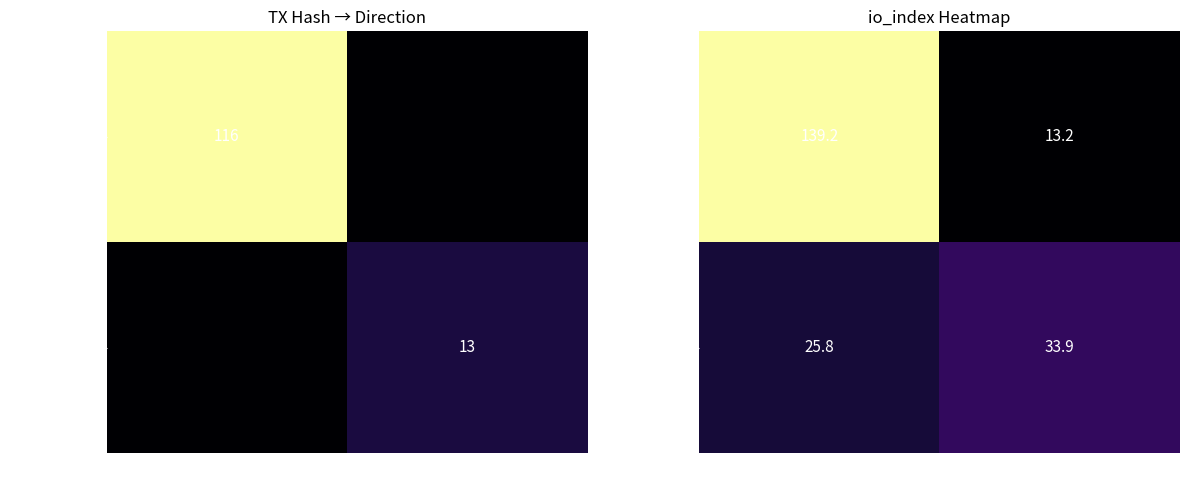

What is the minimum value for b8dbbf0a...1?

25.8